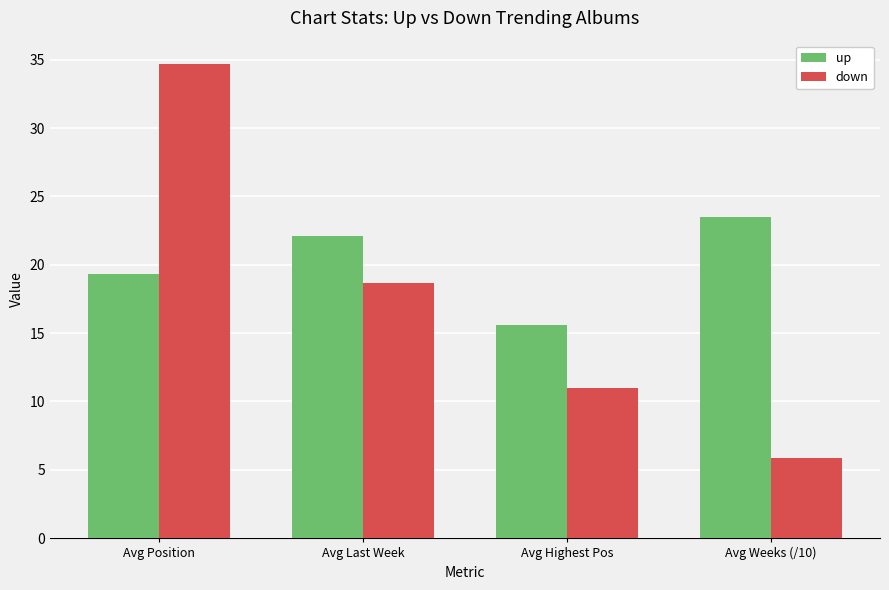

What is the label of the 4th bar from the right?

Avg Position